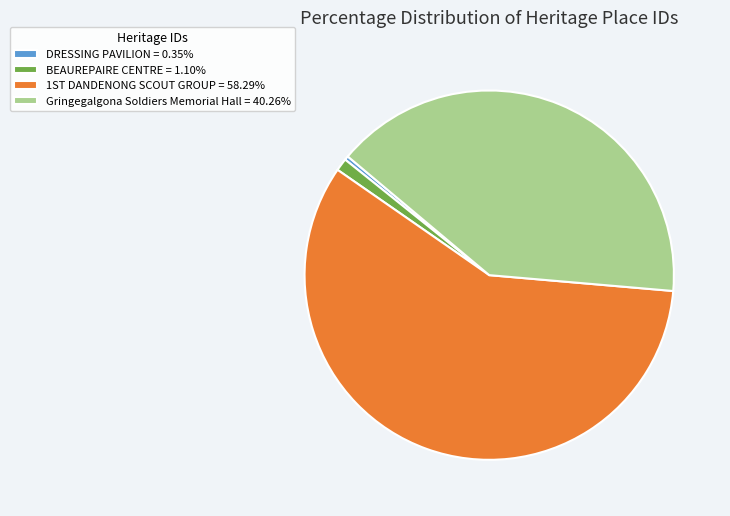

Combined, do DRESSING PAVILION = 0.35% and Gringegalgona Soldiers Memorial Hall = 40.26% account for over 50%?

No